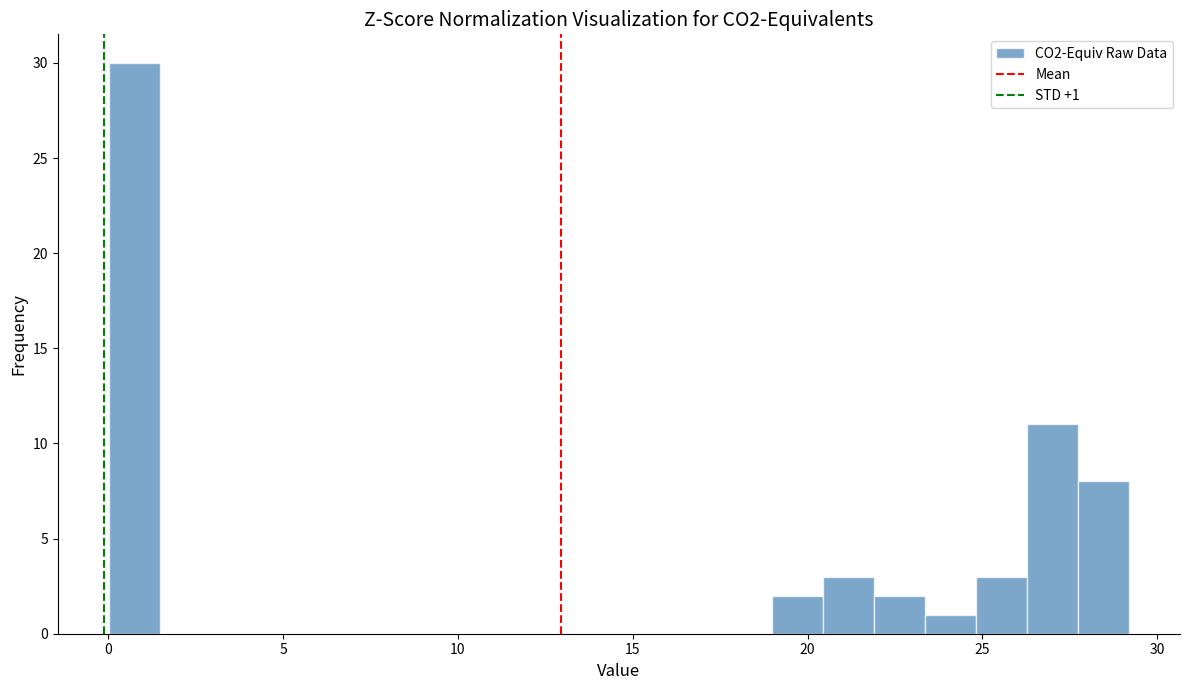

Around what value on the x-axis is the tallest bar? Give the approximate position of its centre, as read against the axis.

0.5